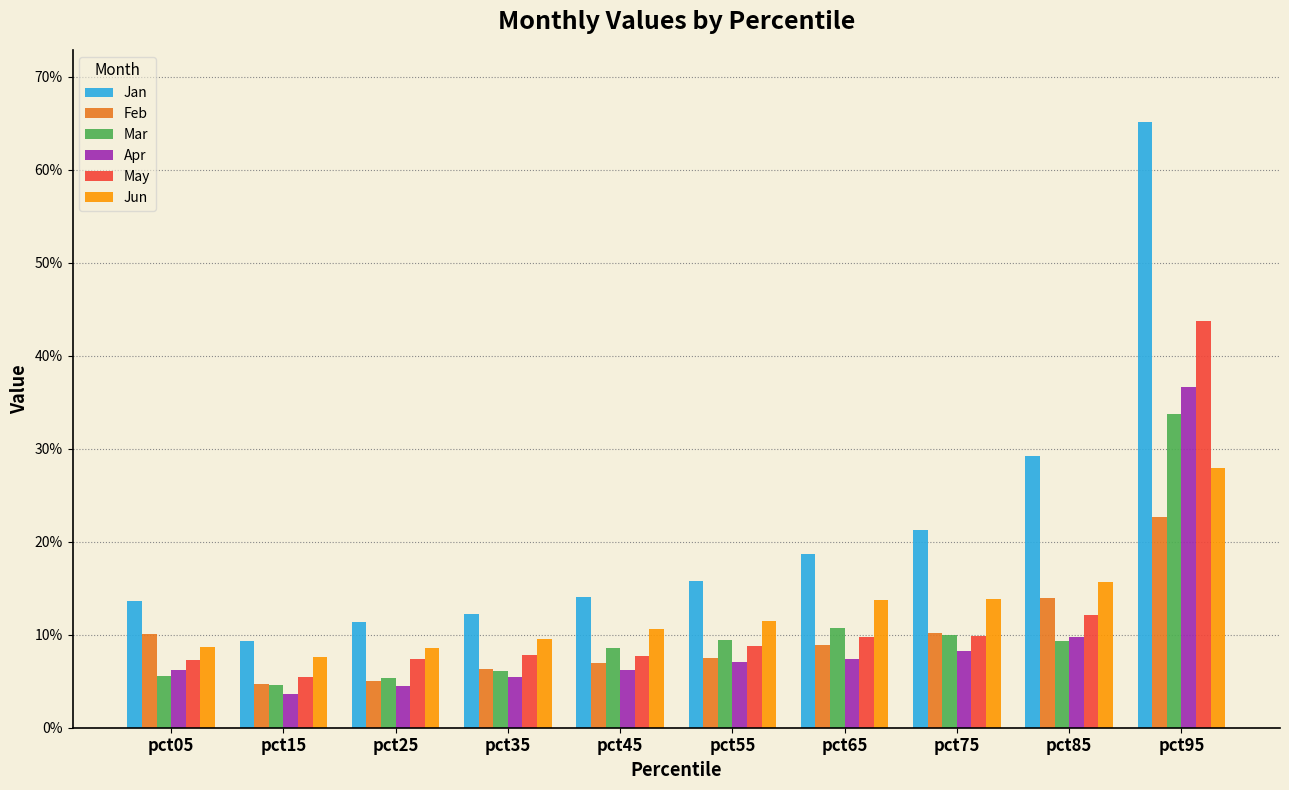

What are all the series names shown in the legend?

Jan, Feb, Mar, Apr, May, Jun